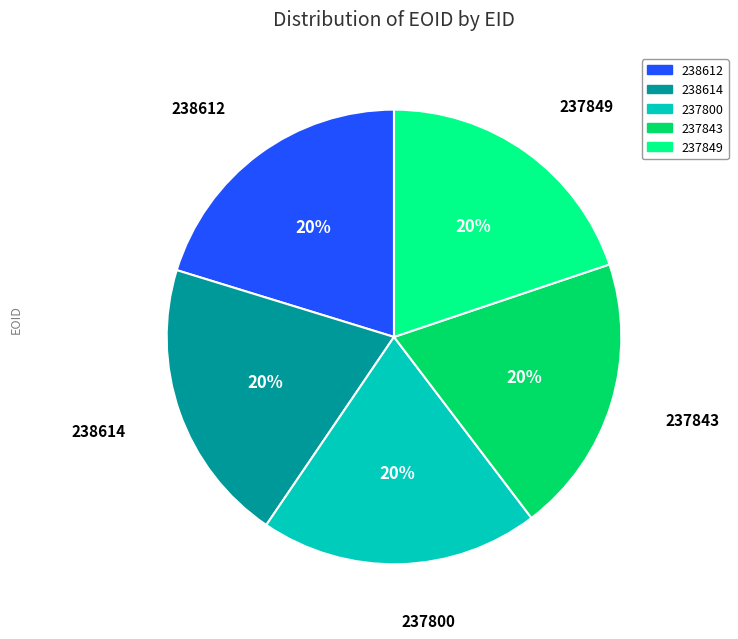

What percentage is the 237800 slice, to the nearest percent?

20%